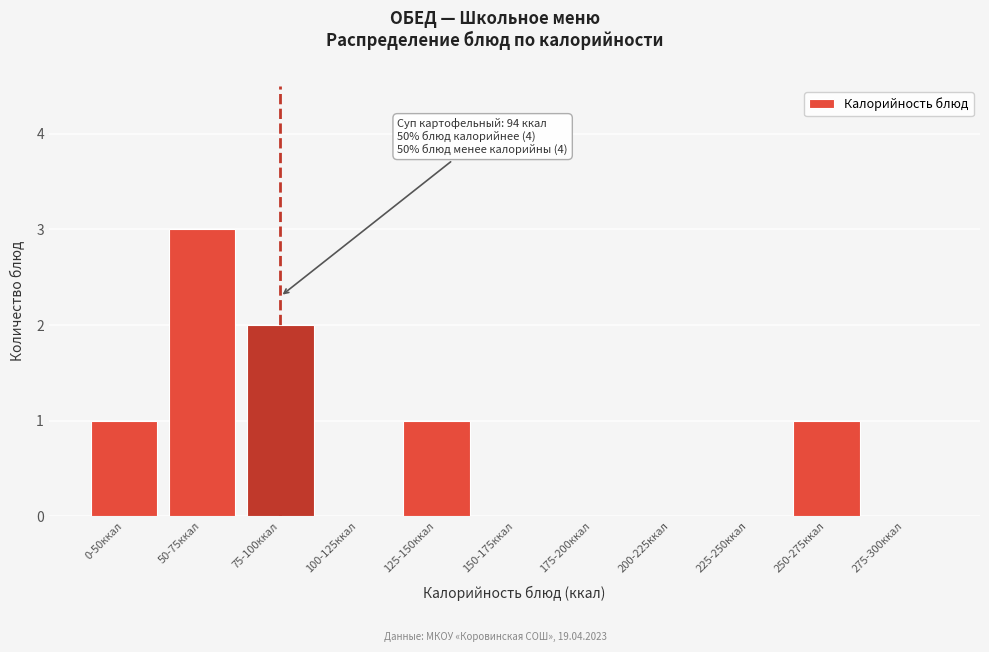

Reading left to right, list all the values displayed in this chart.

0-50ккал=1	50-75ккал=3	75-100ккал=2	100-125ккал=0	125-150ккал=1	150-175ккал=0	175-200ккал=0	200-225ккал=0	225-250ккал=0	250-275ккал=1	275-300ккал=0